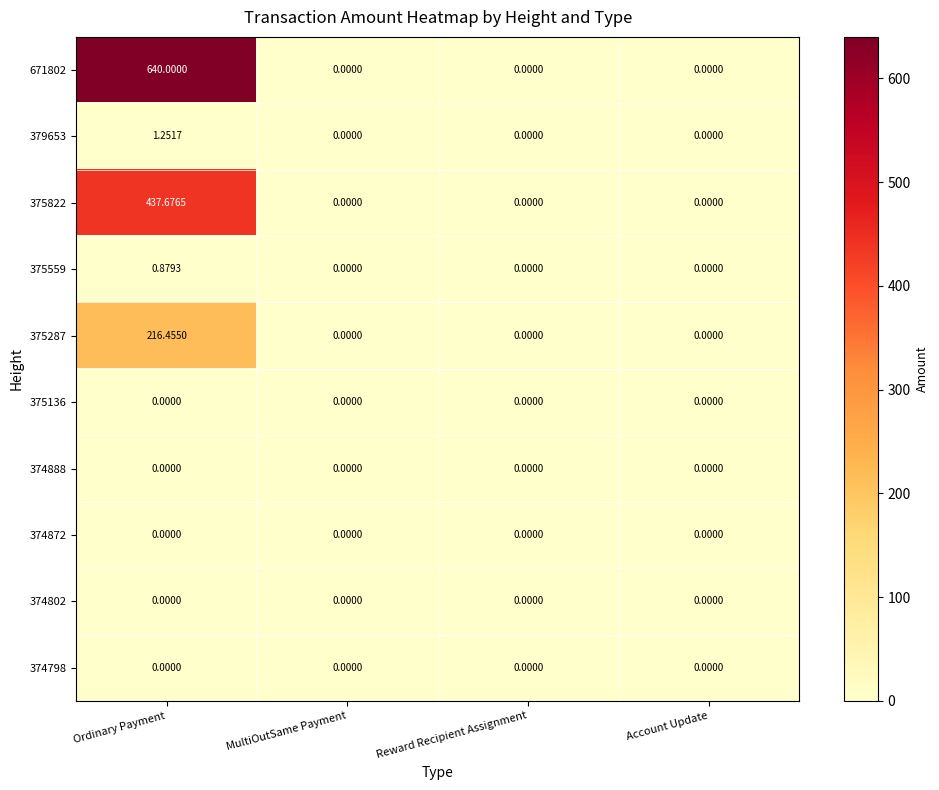

Which category has the highest value in the 671802 series?

Ordinary Payment